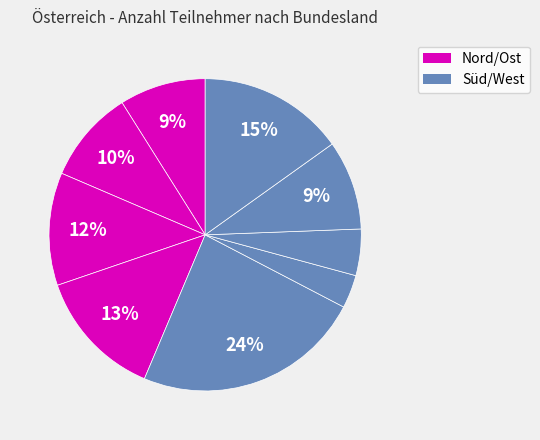

How many segments does this pie chart have?

9